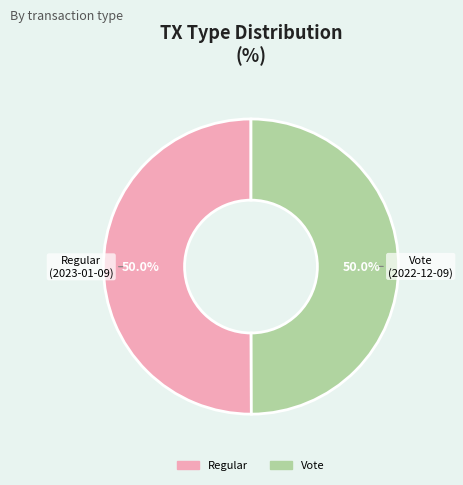

Combined, do Regular and Vote account for over 50%?

Yes